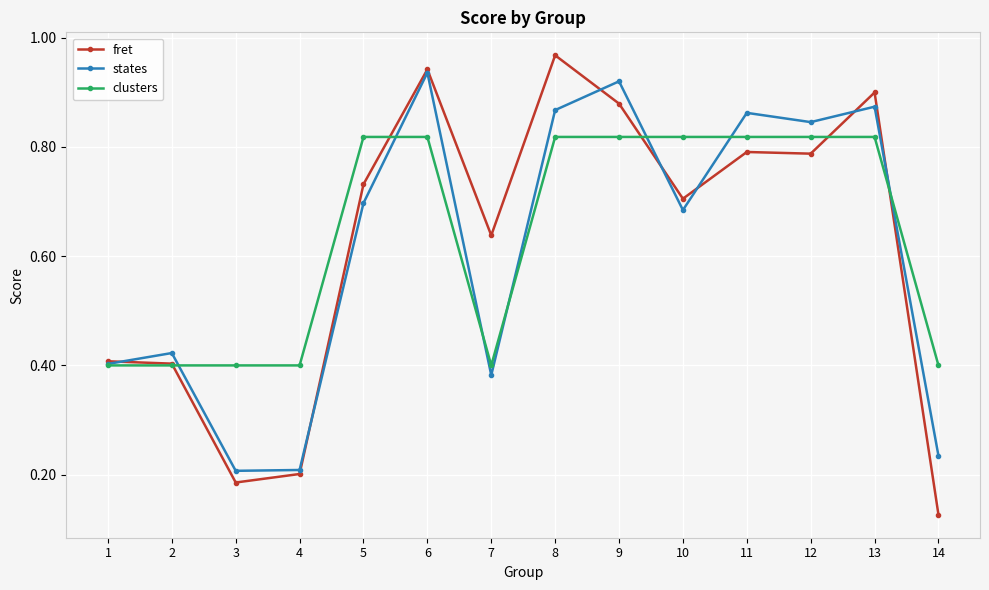

Where is fret nearest to the value 0?

14